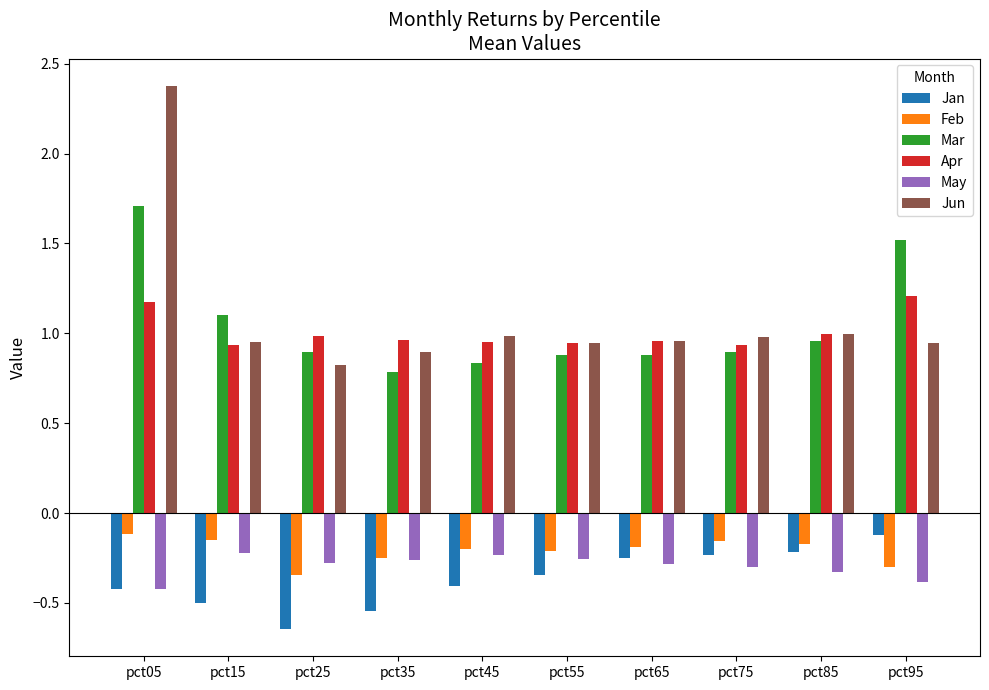

What is the greatest value displayed?

2.4